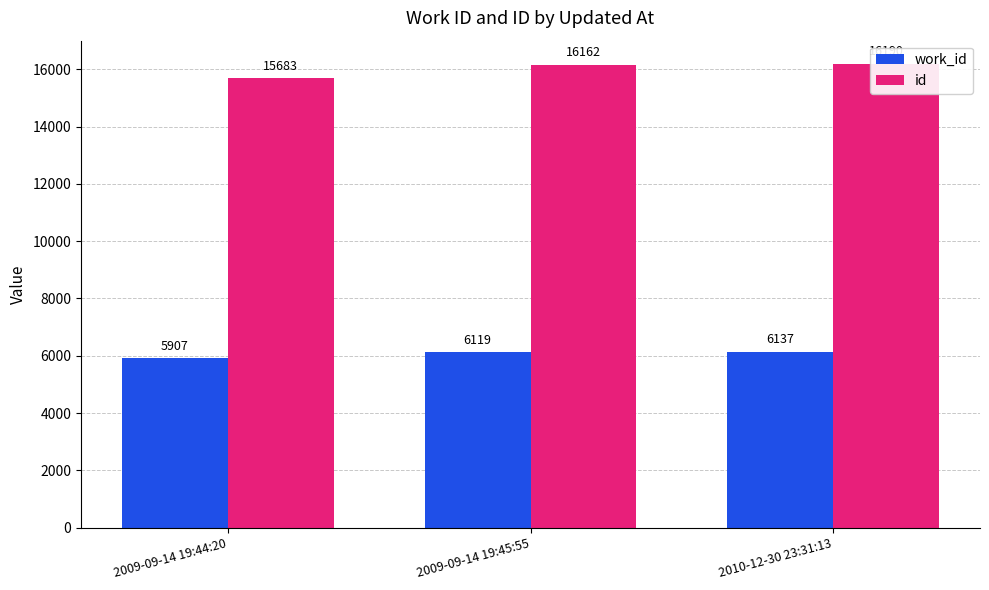

What is the label of the 2nd bar from the left?

2009-09-14 19:45:55